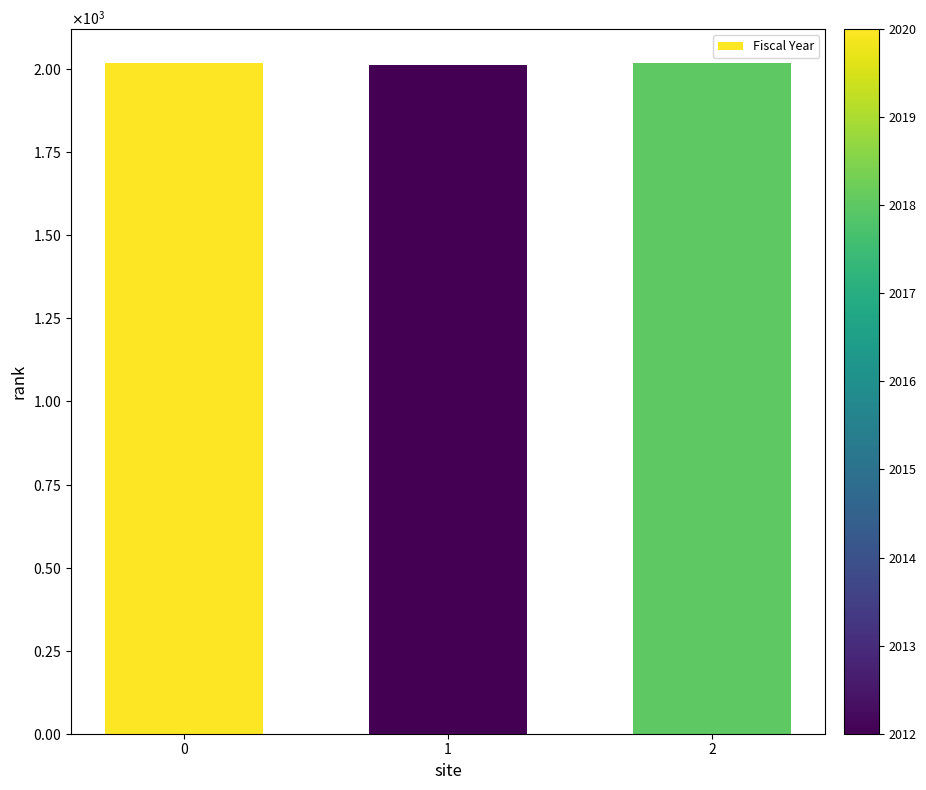

What is the change in value from 1 to 2?

+6